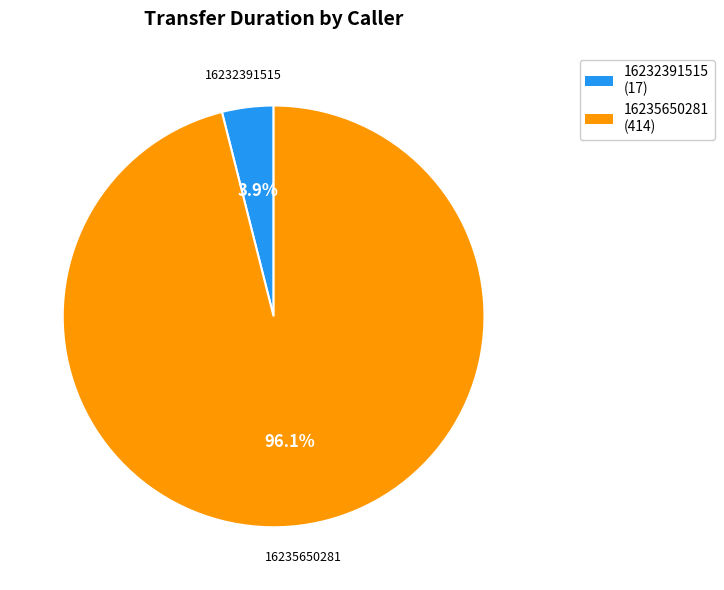

Rank the categories by value from lowest to highest.

16232391515, 16235650281